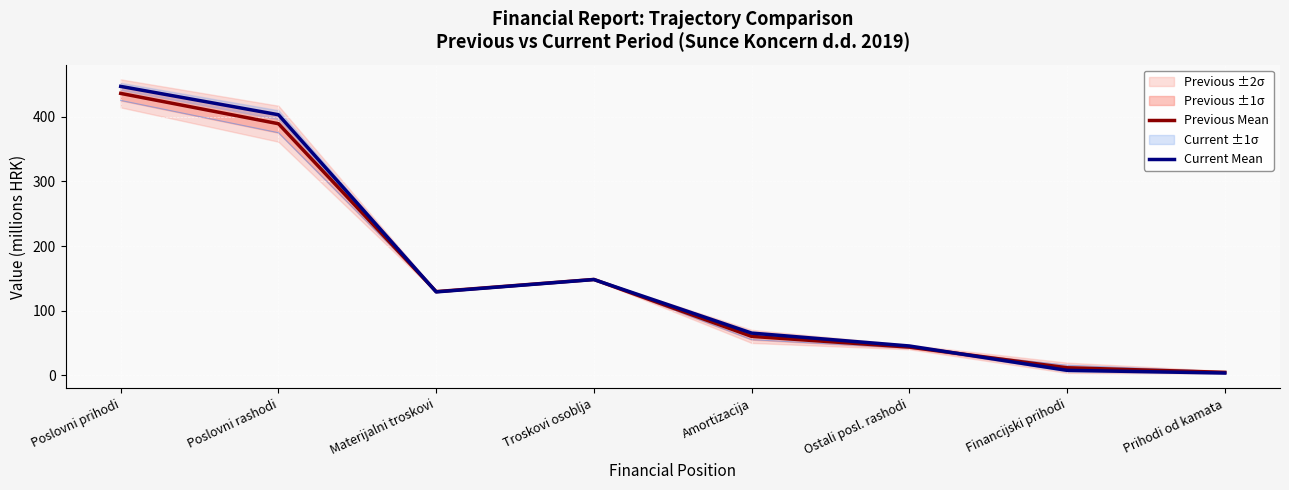

What is the sum of all Current Mean values?

1248.8